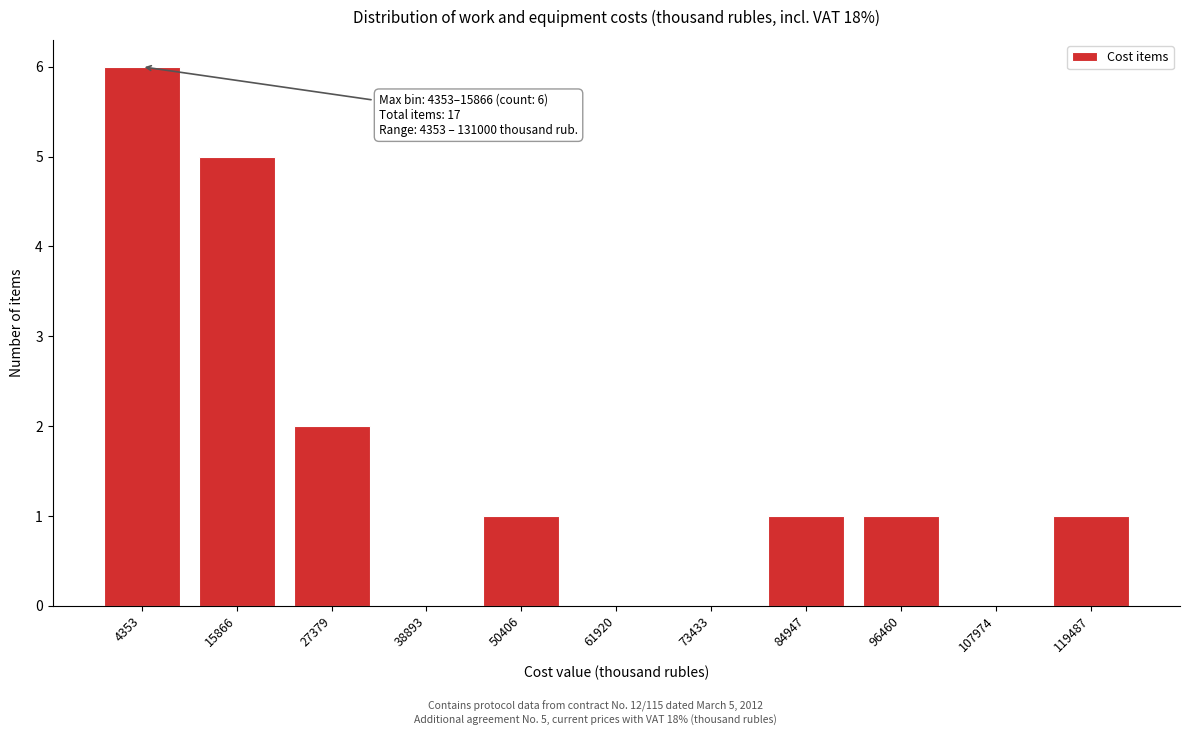

Reading left to right, what are all the values shown in this chart?

4353=6	15866=5	27379=2	38893=0	50406=1	61920=0	73433=0	84947=1	96460=1	107974=0	119487=1